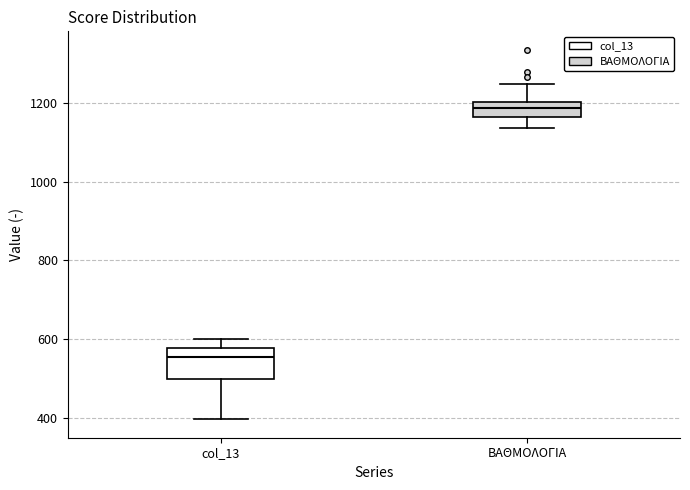

Reading left to right, read every box against the y-axis: the position of its median line, the range the box covers, and the ends of its whiskers. The values are not printed on the chart, so give them approximately, as read against the axis.

col_13: median 560, box 500 to 580, whiskers 400 to 600
ΒΑΘΜΟΛΟΓΙΑ: median 1180, box 1160 to 1200, whiskers 1140 to 1240